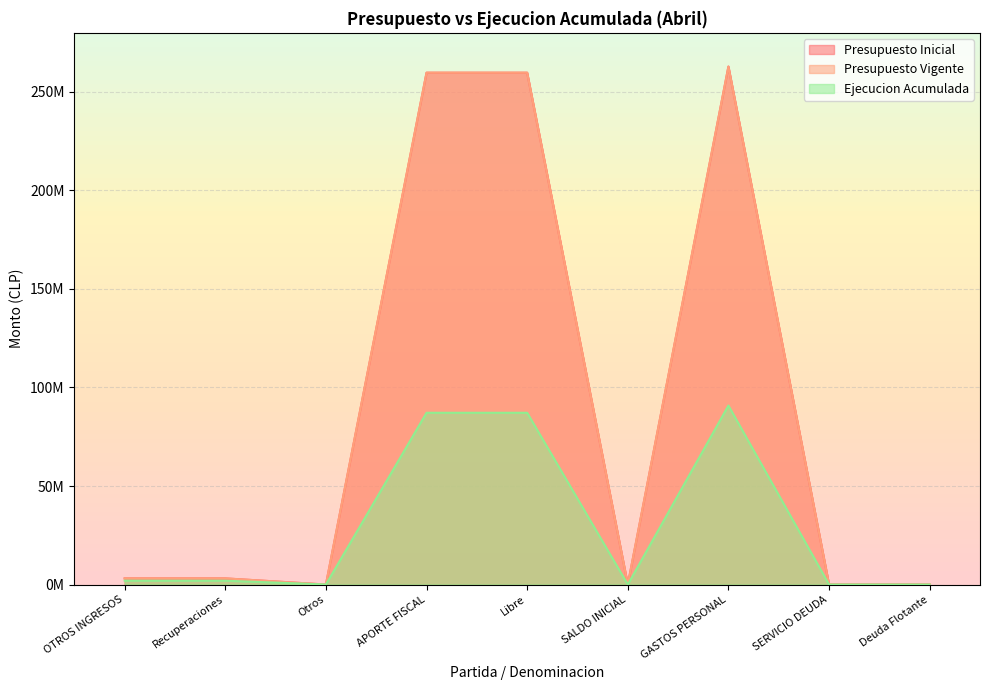

How many lines are shown in the chart?

3